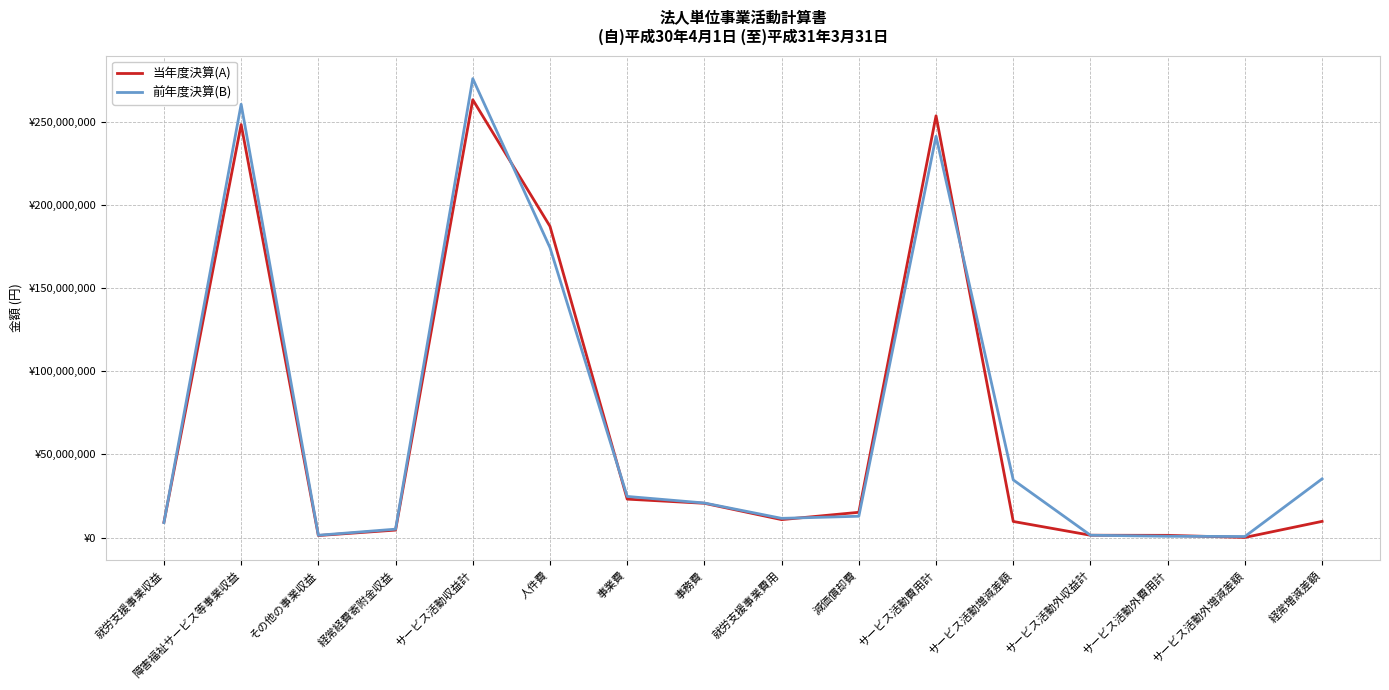

Is this an area chart (filled region under the line)?

No